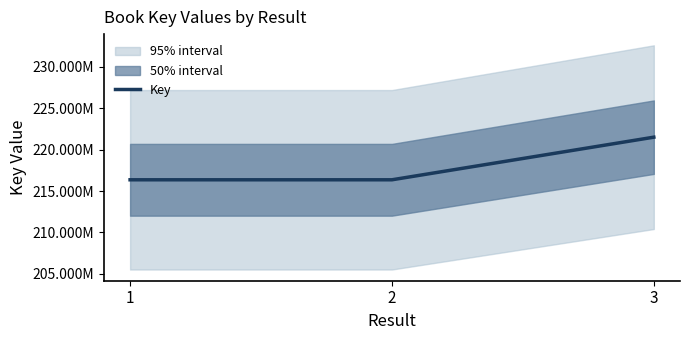

Read the value at 2.

216353222